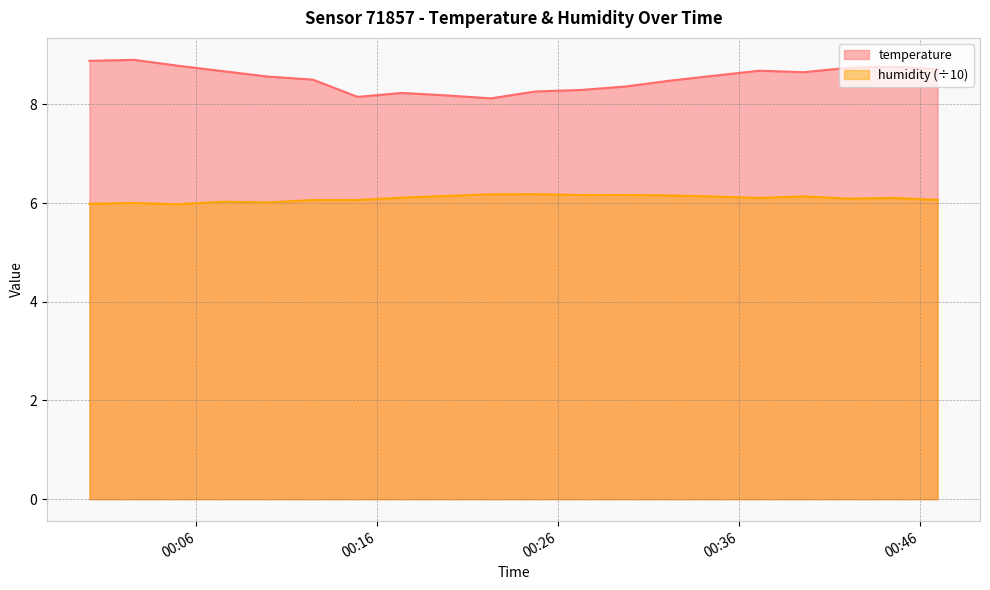

What is the difference between the second highest and second lowest values in the temperature series?

0.7